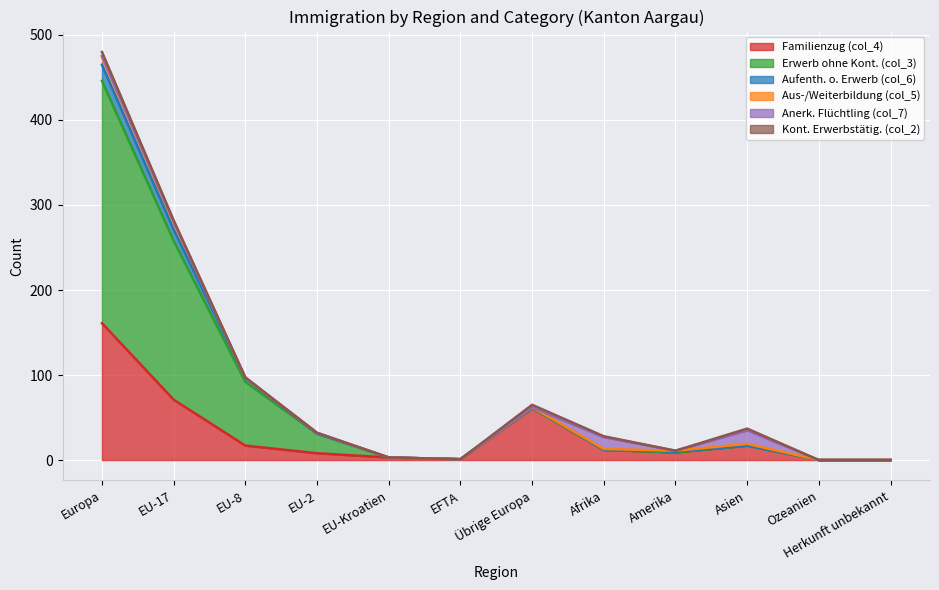

At which label does Familienzug (col_4) reach its peak?

Europa